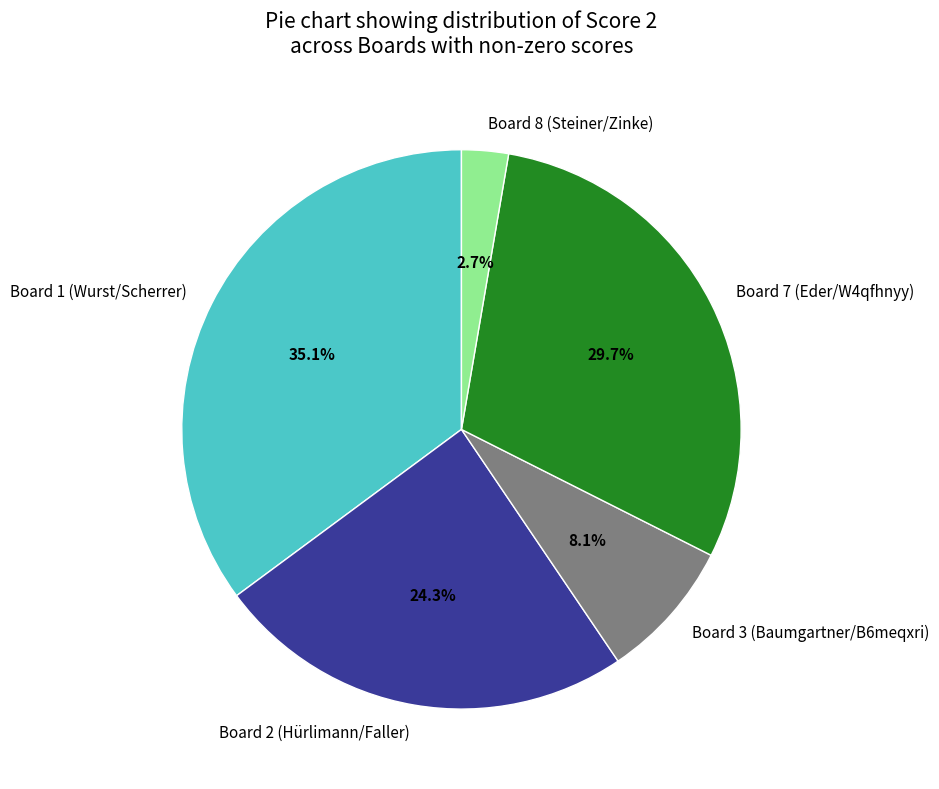

Does Board 3 (Baumgartner/B6meqxri) account for over 50% of the chart?

No